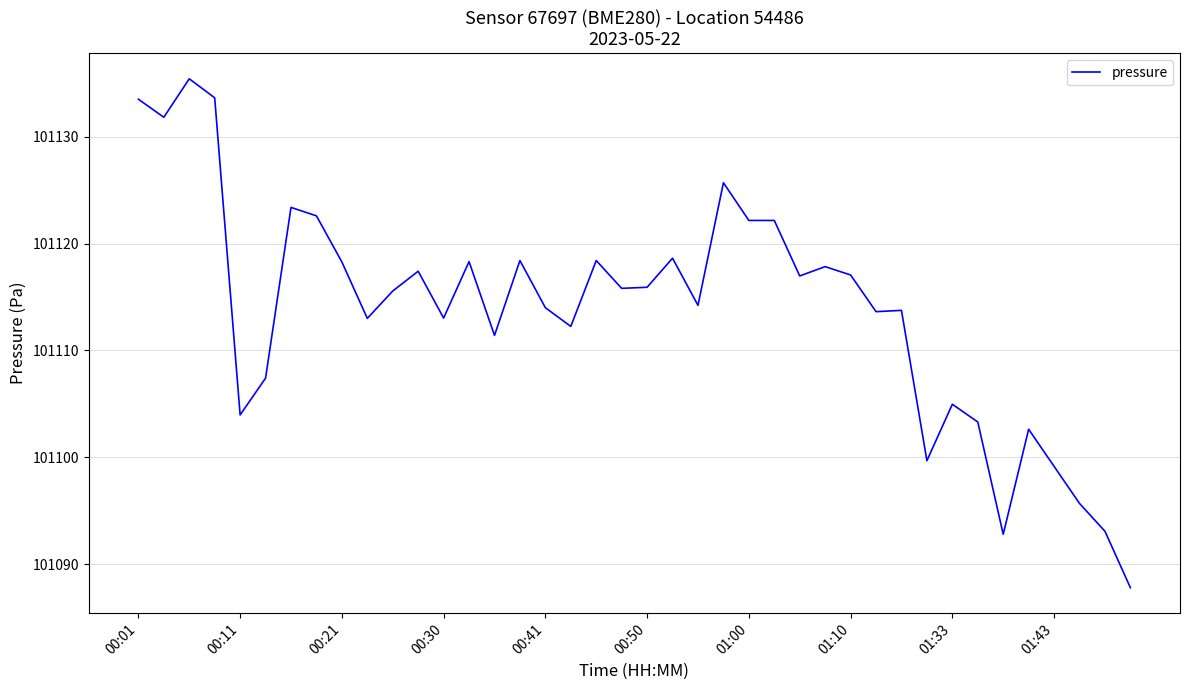

What is the minimum value shown in the chart?

101087.8